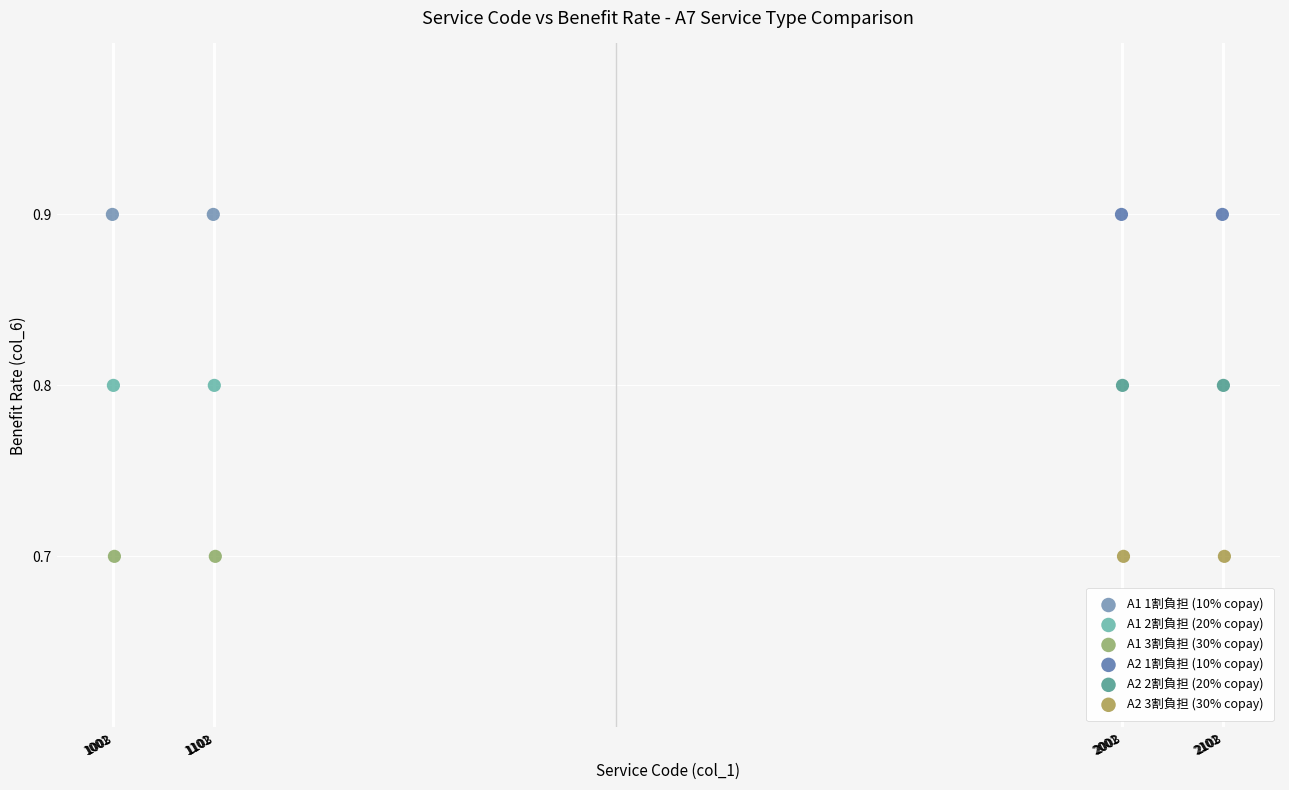

What are all the series names shown in the legend?

A1 1割負担 (10% copay), A1 2割負担 (20% copay), A1 3割負担 (30% copay), A2 1割負担 (10% copay), A2 2割負担 (20% copay), A2 3割負担 (30% copay)